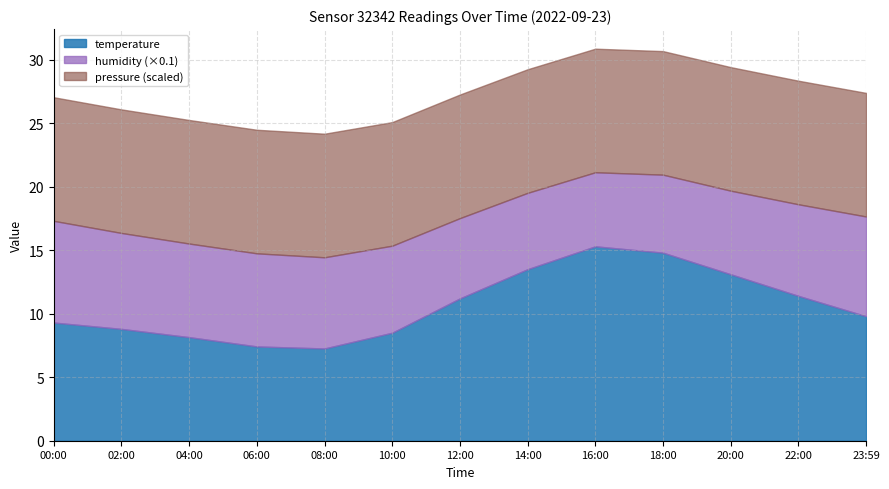

What is the total value across all series at 20:00?

29.4